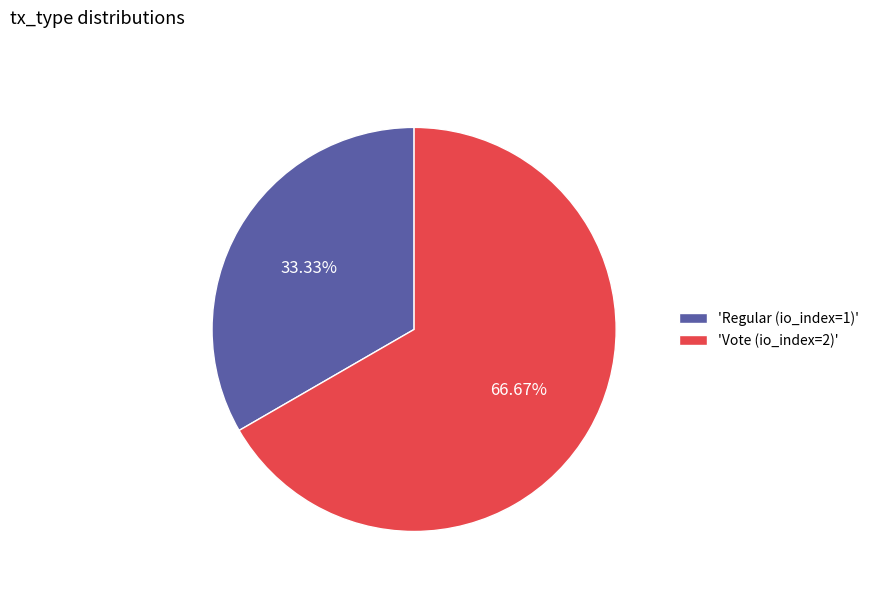

How many slices are in this pie chart?

2